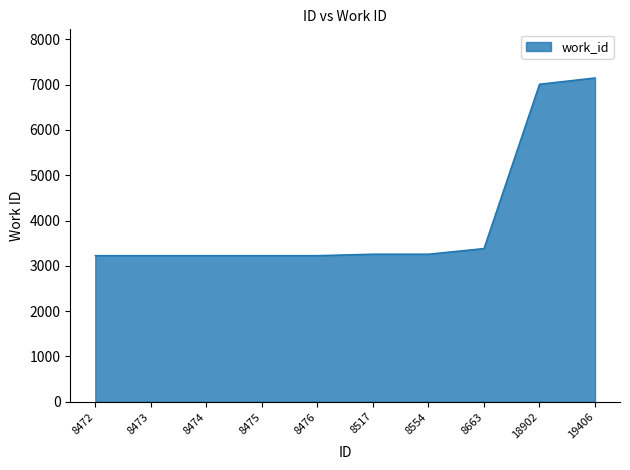

What is the ratio of the value at 8476 to the value at 8517?

1.0